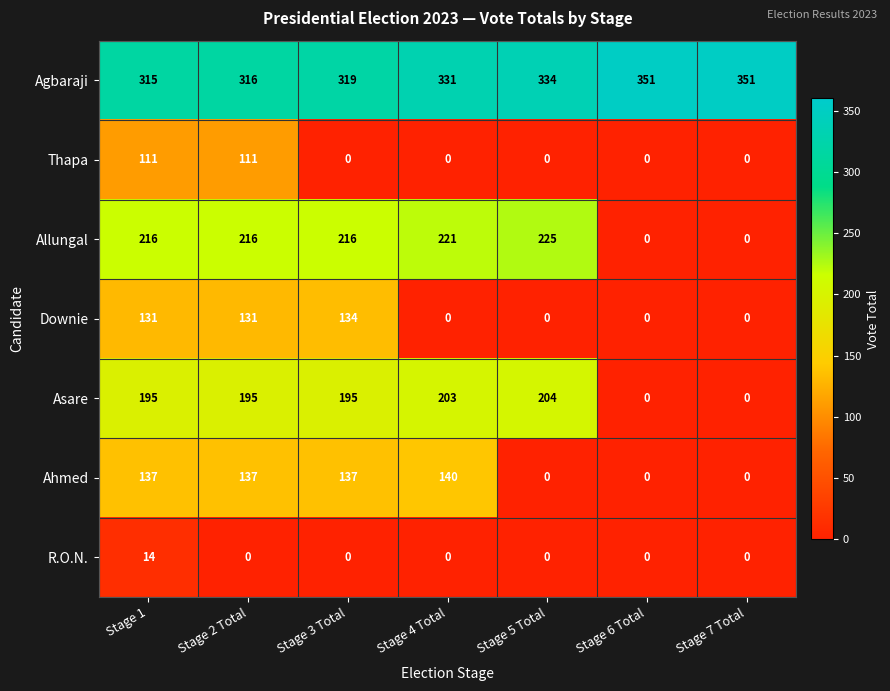

Which series has the widest spread of values?

Allungal